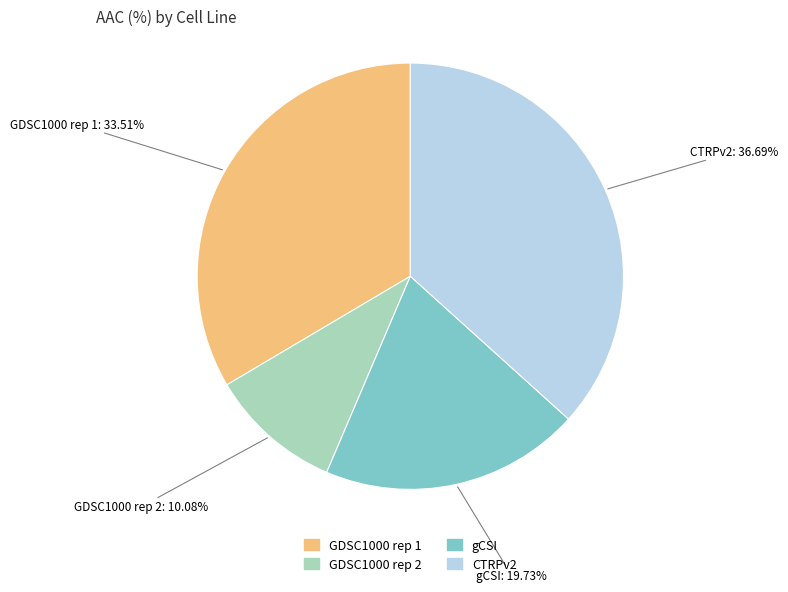

What percentage is the GDSC1000 rep 2 slice, to the nearest percent?

10%